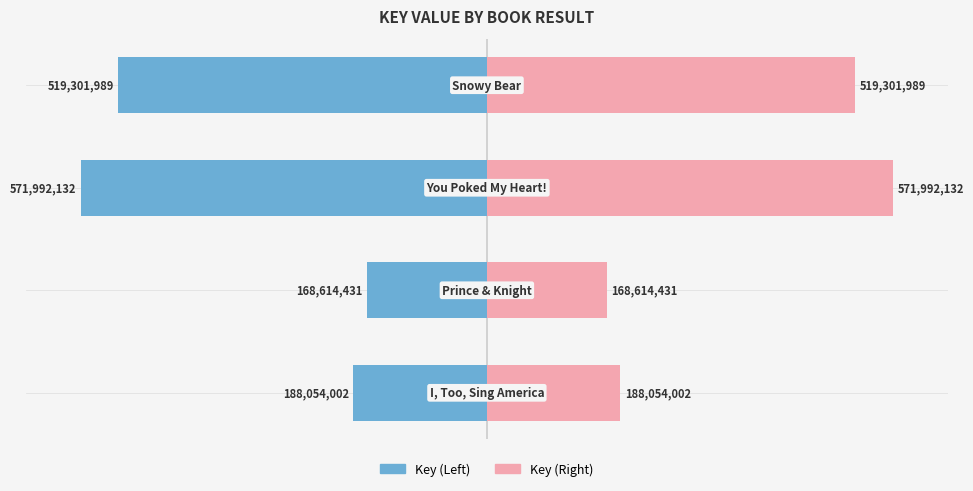

What is the average value of the Key Value (Mirror) series?

361990638